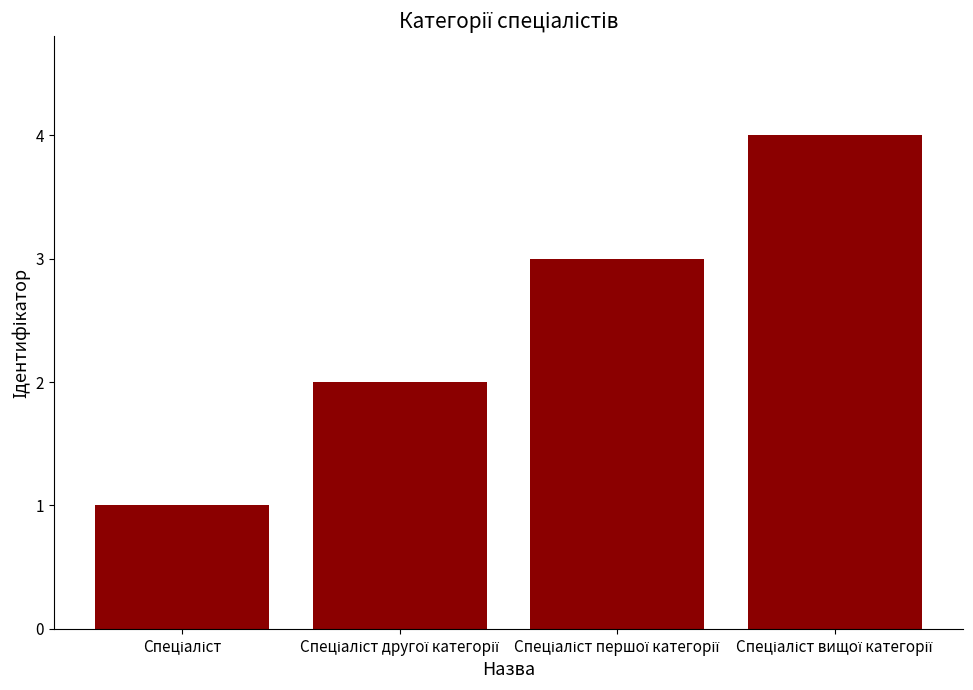

What is the sum of all values?

10